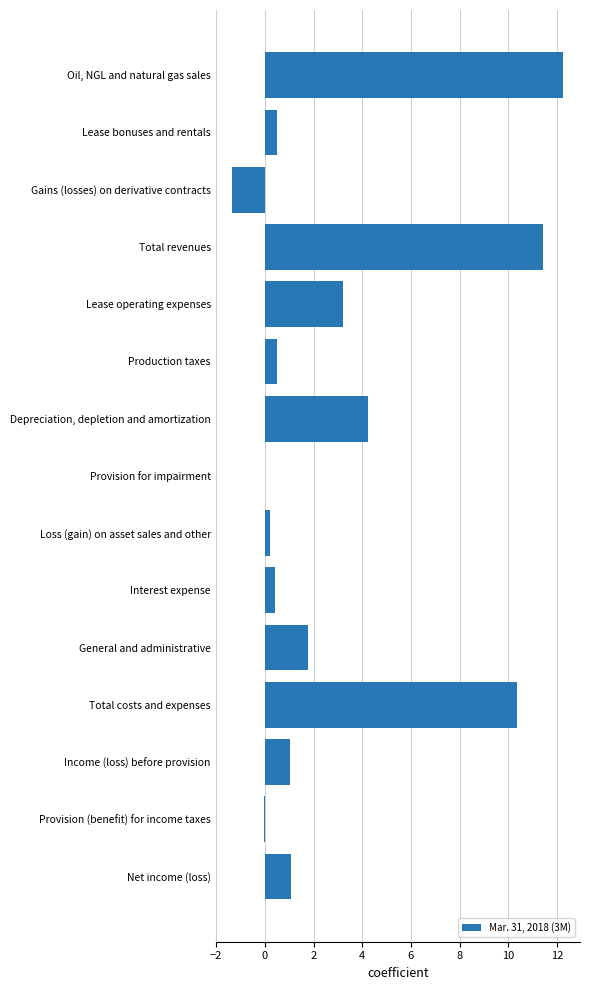

Which has a higher value, Total revenues or Gains (losses) on derivative contracts?

Total revenues